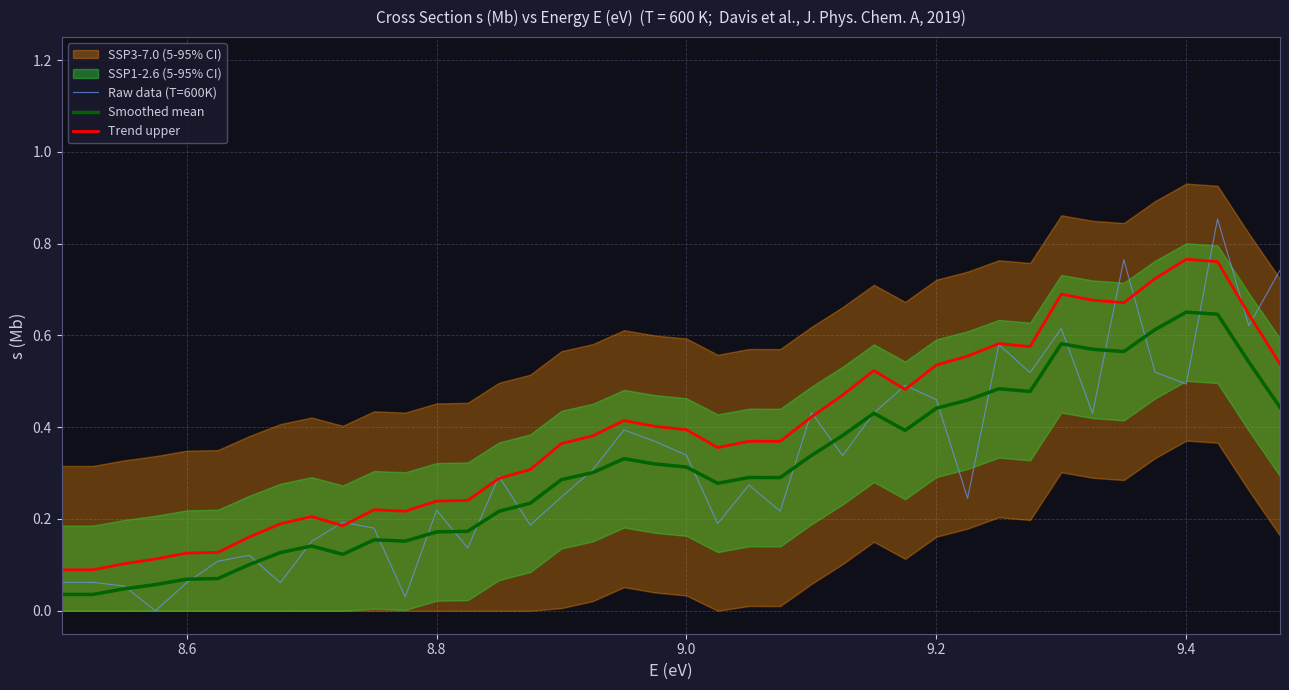

How many categories are shown in the chart?

40